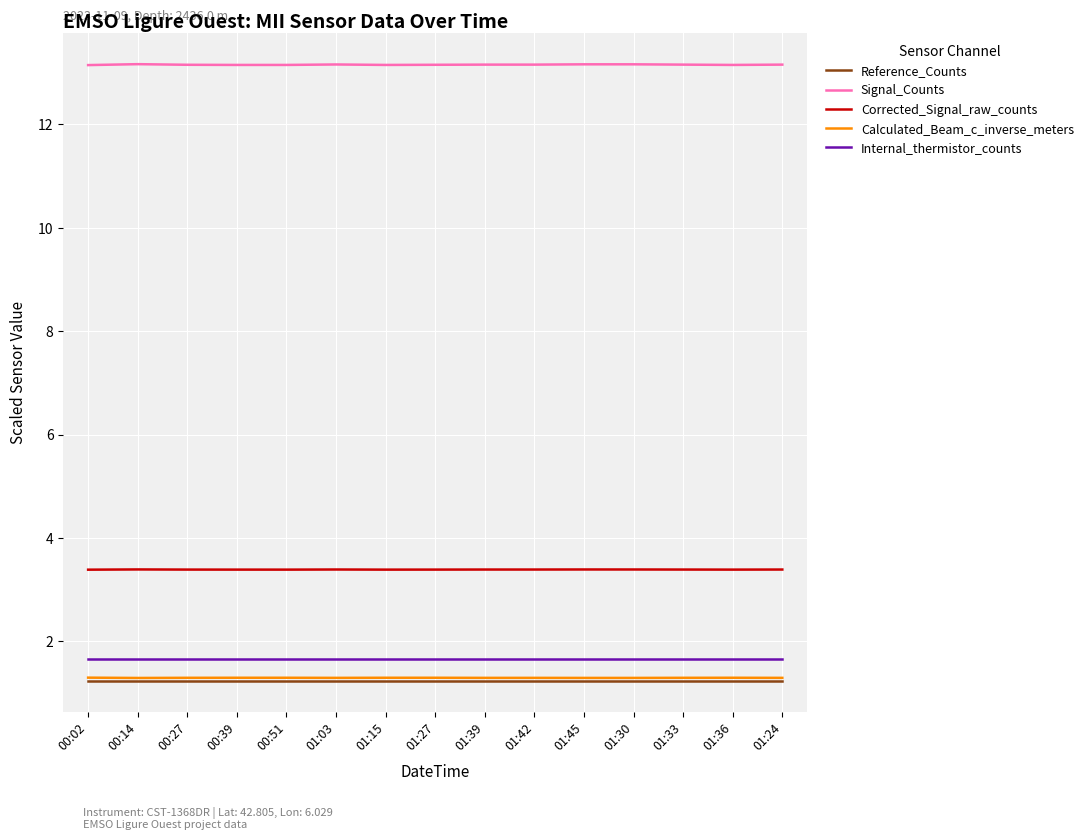

What is the greatest value displayed?

13.2